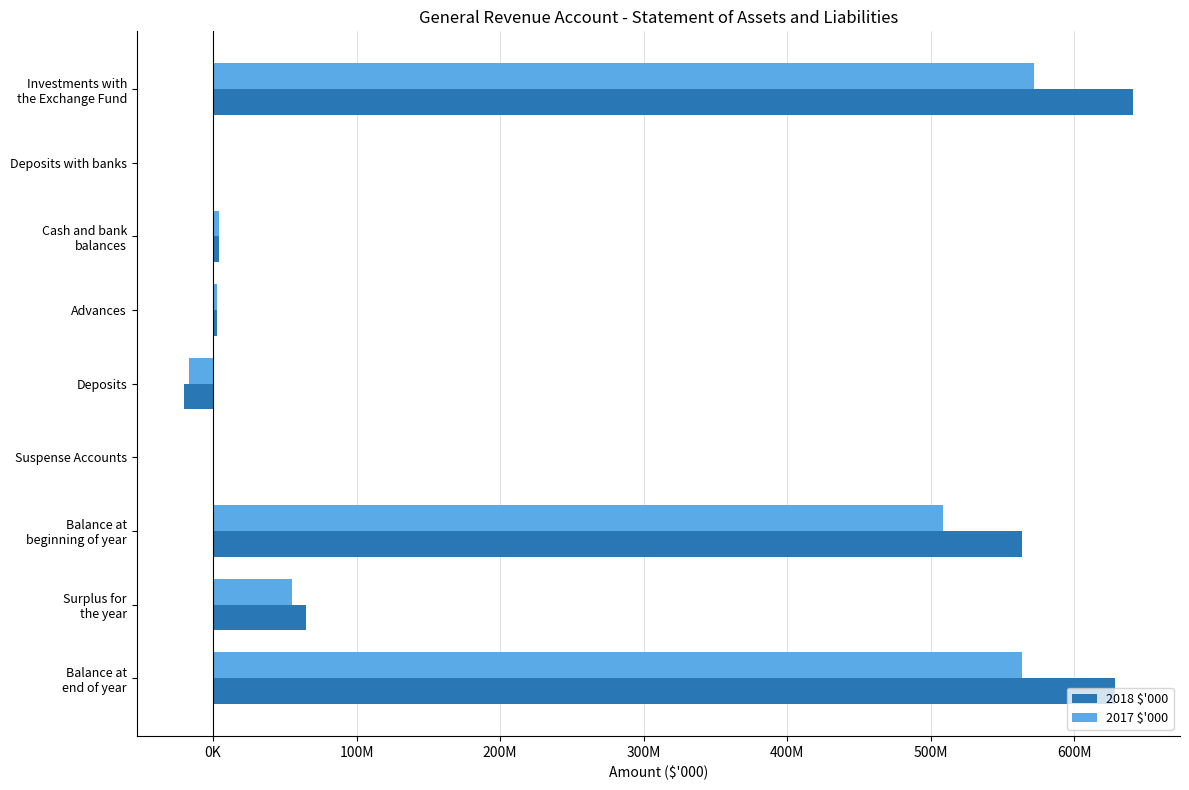

What are all the series names shown in the legend?

2018 $'000, 2017 $'000